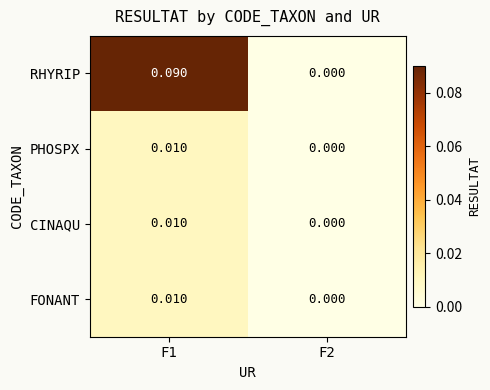

Which series has the largest range (max minus min)?

RHYRIP